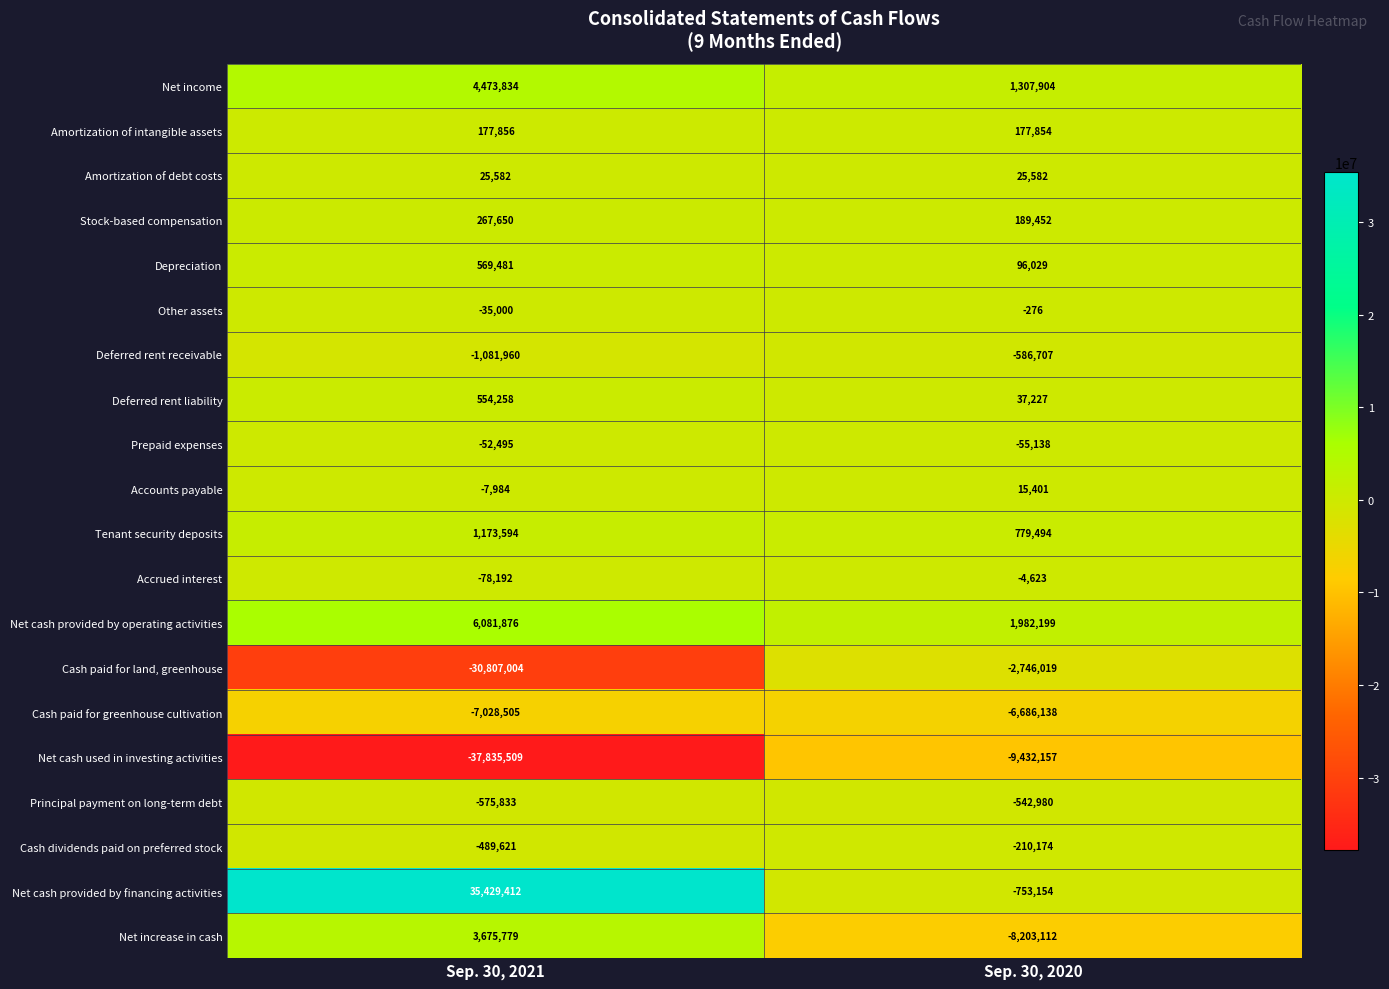

What is the minimum value shown in the chart?

-37835509